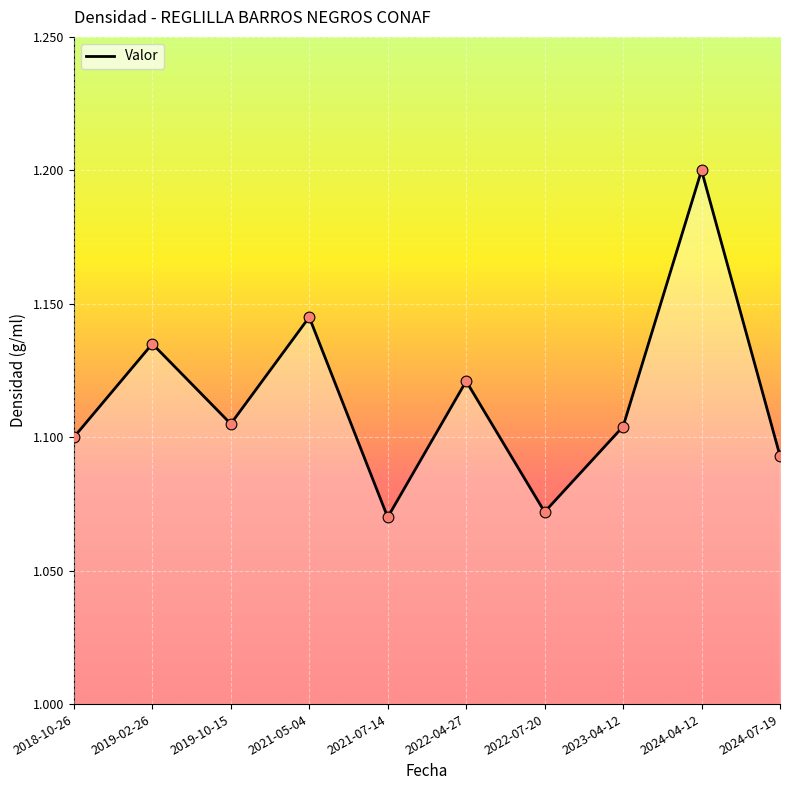

What is the ratio of the value at 2019-10-15 to the value at 2018-10-26?

1.0